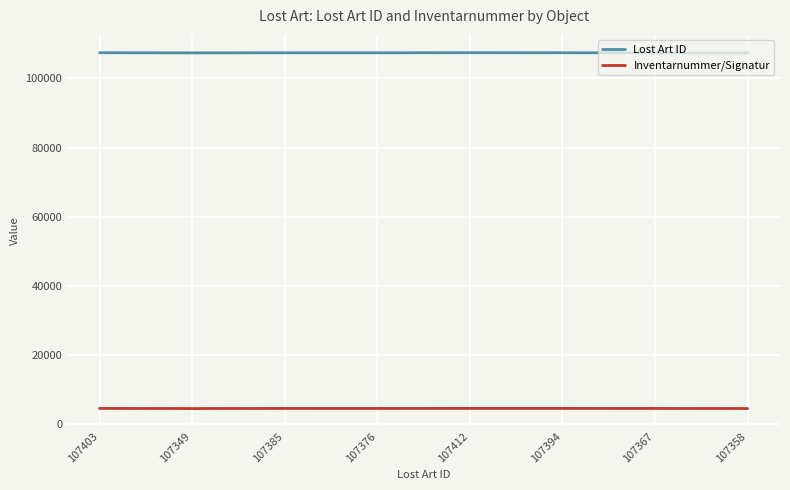

Is the value of Lost Art ID at 107412 greater than the value of Inventarnummer/Signatur at 107367?

Yes